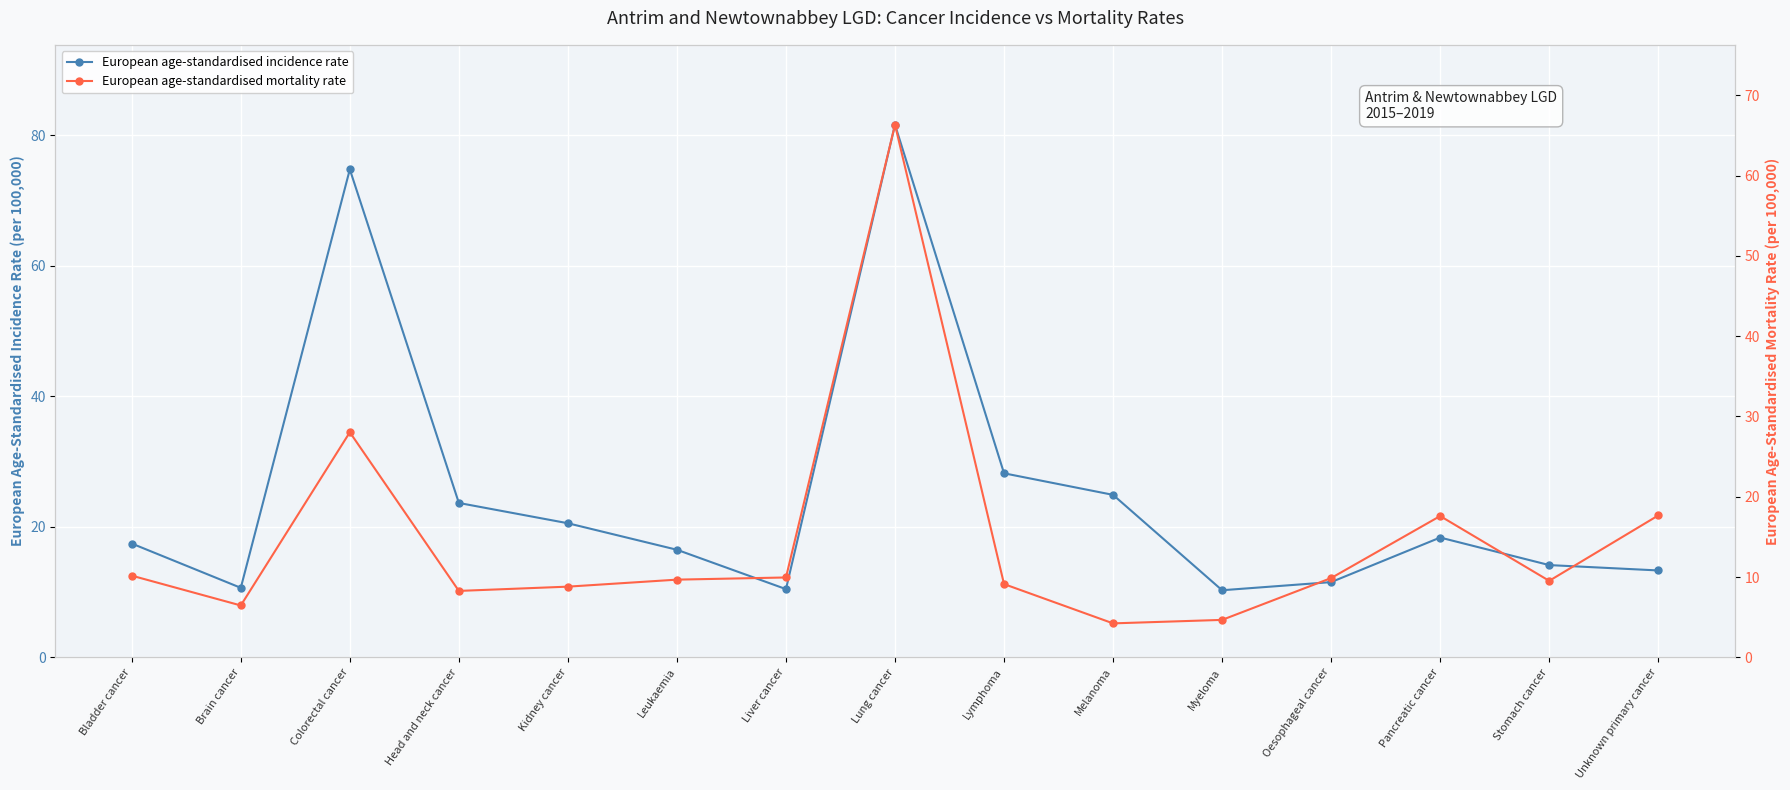

The European age-standardised mortality rate series shows 6.1 at Melanoma. True or false?

False